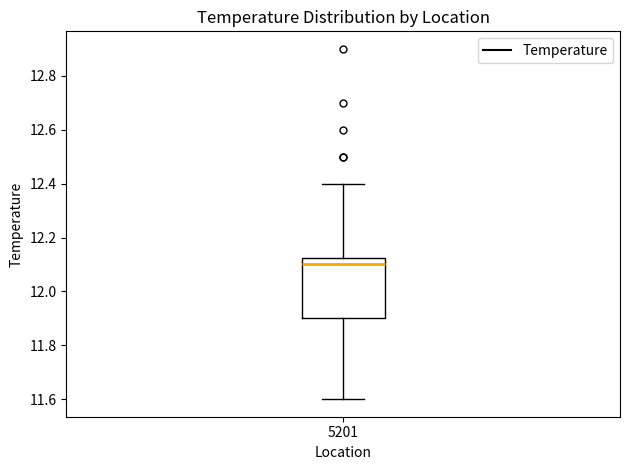

Read this box plot against the y-axis: the position of the median line, the range covered by the box, and the ends of both whiskers. The values are not printed on the chart, so give them approximately, as read against the axis.

median 12.10, box 11.90 to 12.12, whiskers 11.60 to 12.40